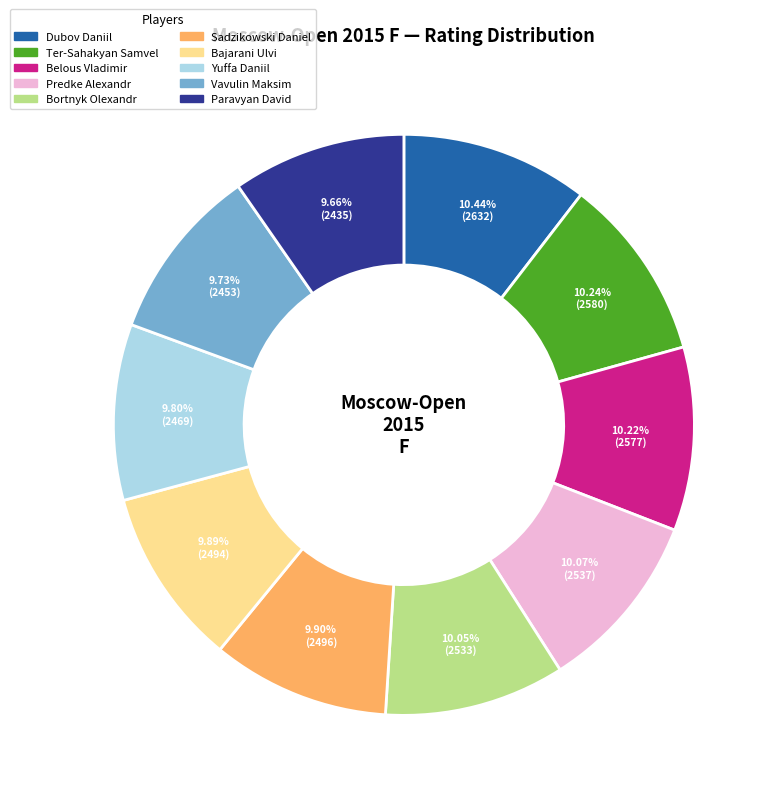

Is there any slice that represents more than half of the pie?

No